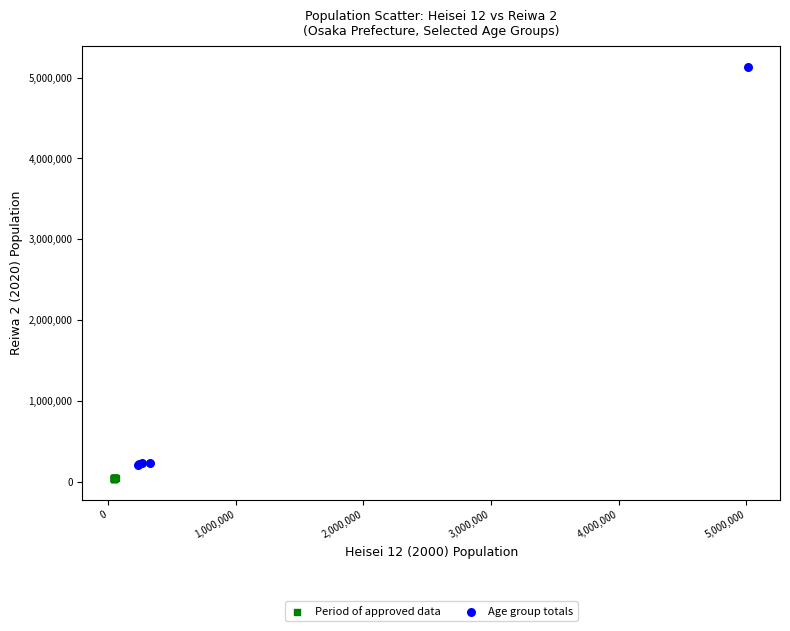

Which series has the largest Y range (max minus min)?

Age group totals